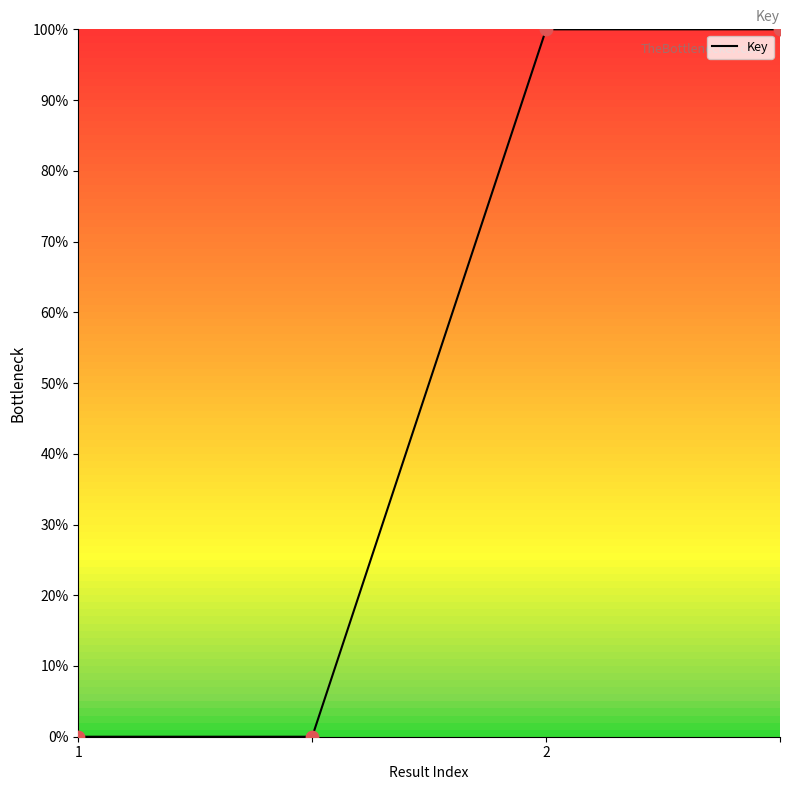

Which has a higher value,  or 2?

2